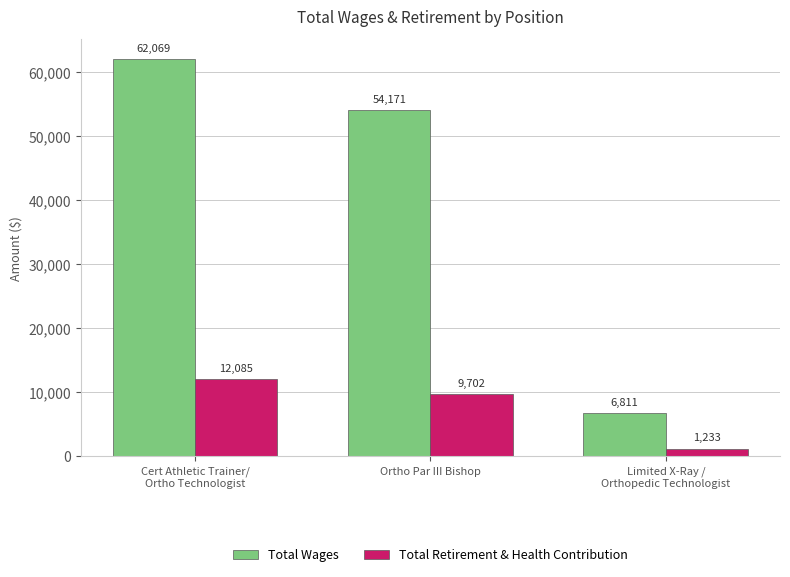

At which label is Total Retirement & Health Contribution closest to 6659?

Ortho Par III Bishop